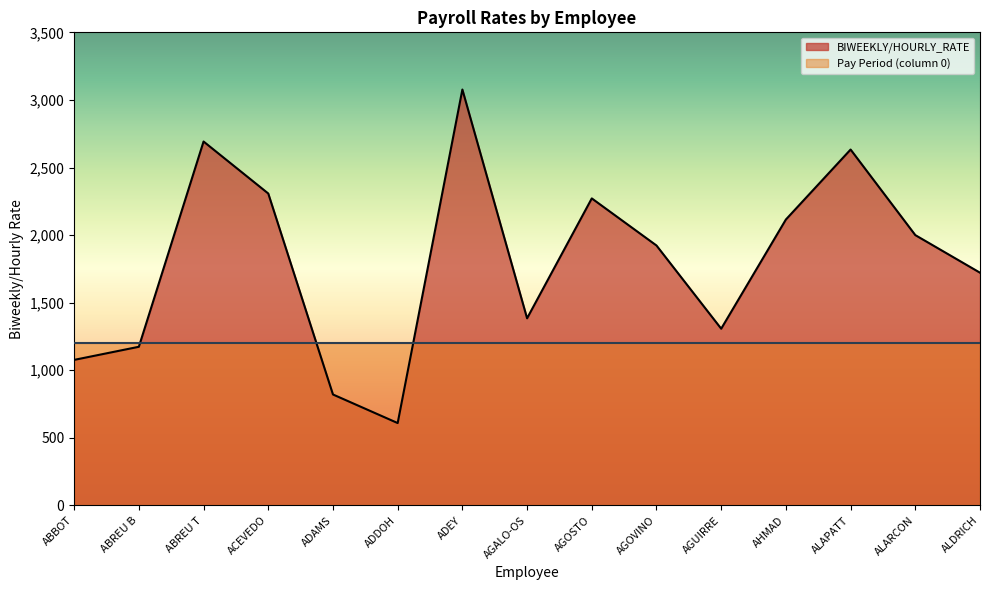

Reading left to right, what are all the values shown in this chart?

ABBOT=1076.9	ABREU B=1173.9	ABREU T=2692.3	ACEVEDO=2307.7	ADAMS=821.0	ADDOH=609.6	ADEY=3076.9	AGALO-OS=1384.6	AGOSTO=2271.5	AGOVINO=1923.1	AGUIRRE=1307.7	AHMAD=2115.4	ALAPATT=2633.0	ALARCON=2000.0	ALDRICH=1721.9